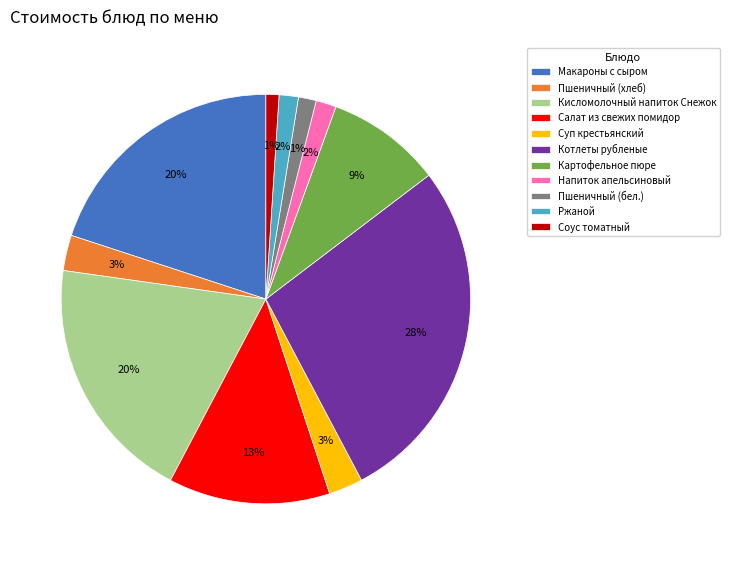

Which slice is the largest?

Котлеты рубленые